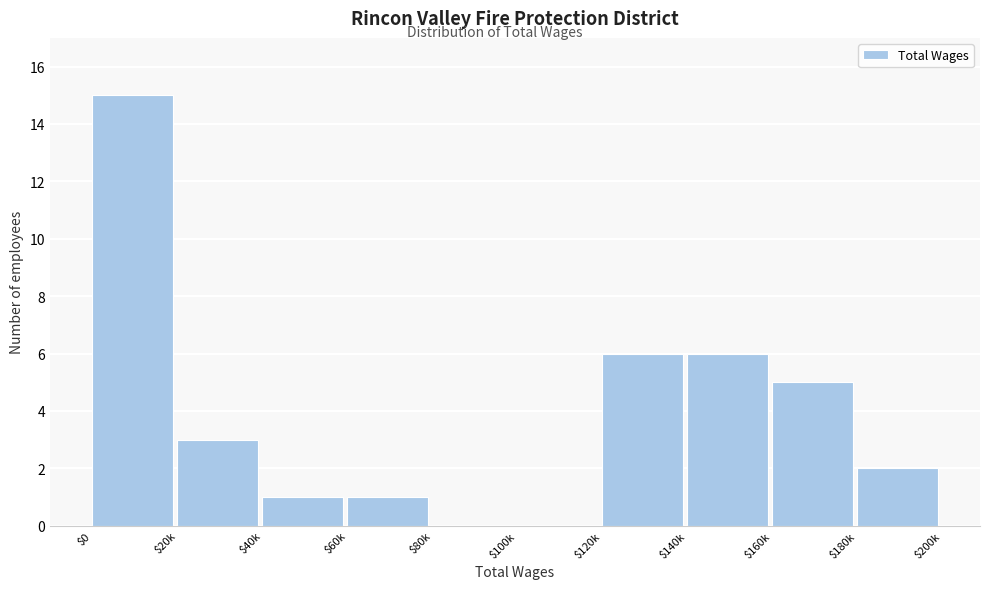

The chart shows a value of 6 at $140k. True or false?

True